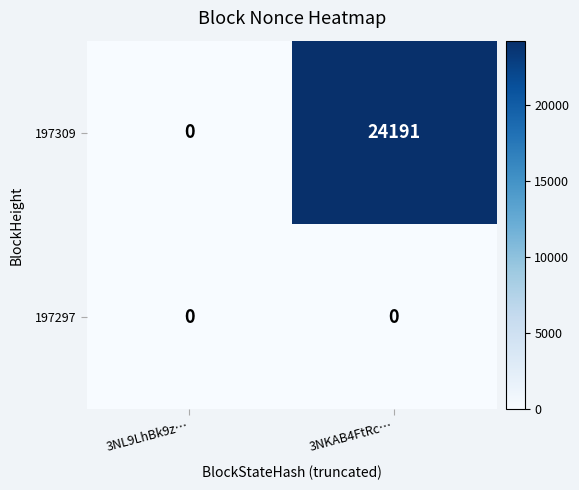

Count the number of data series in this chart.

2